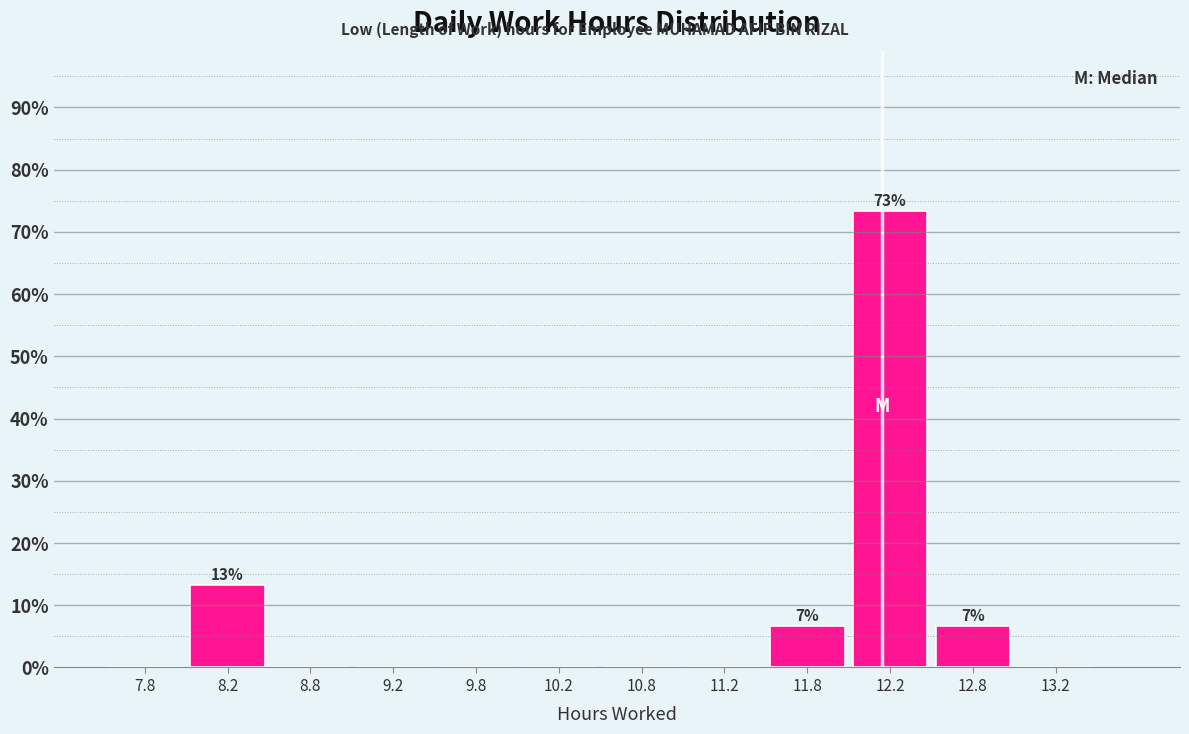

Which range on the x-axis has the tallest bar?

12.0 to 12.5